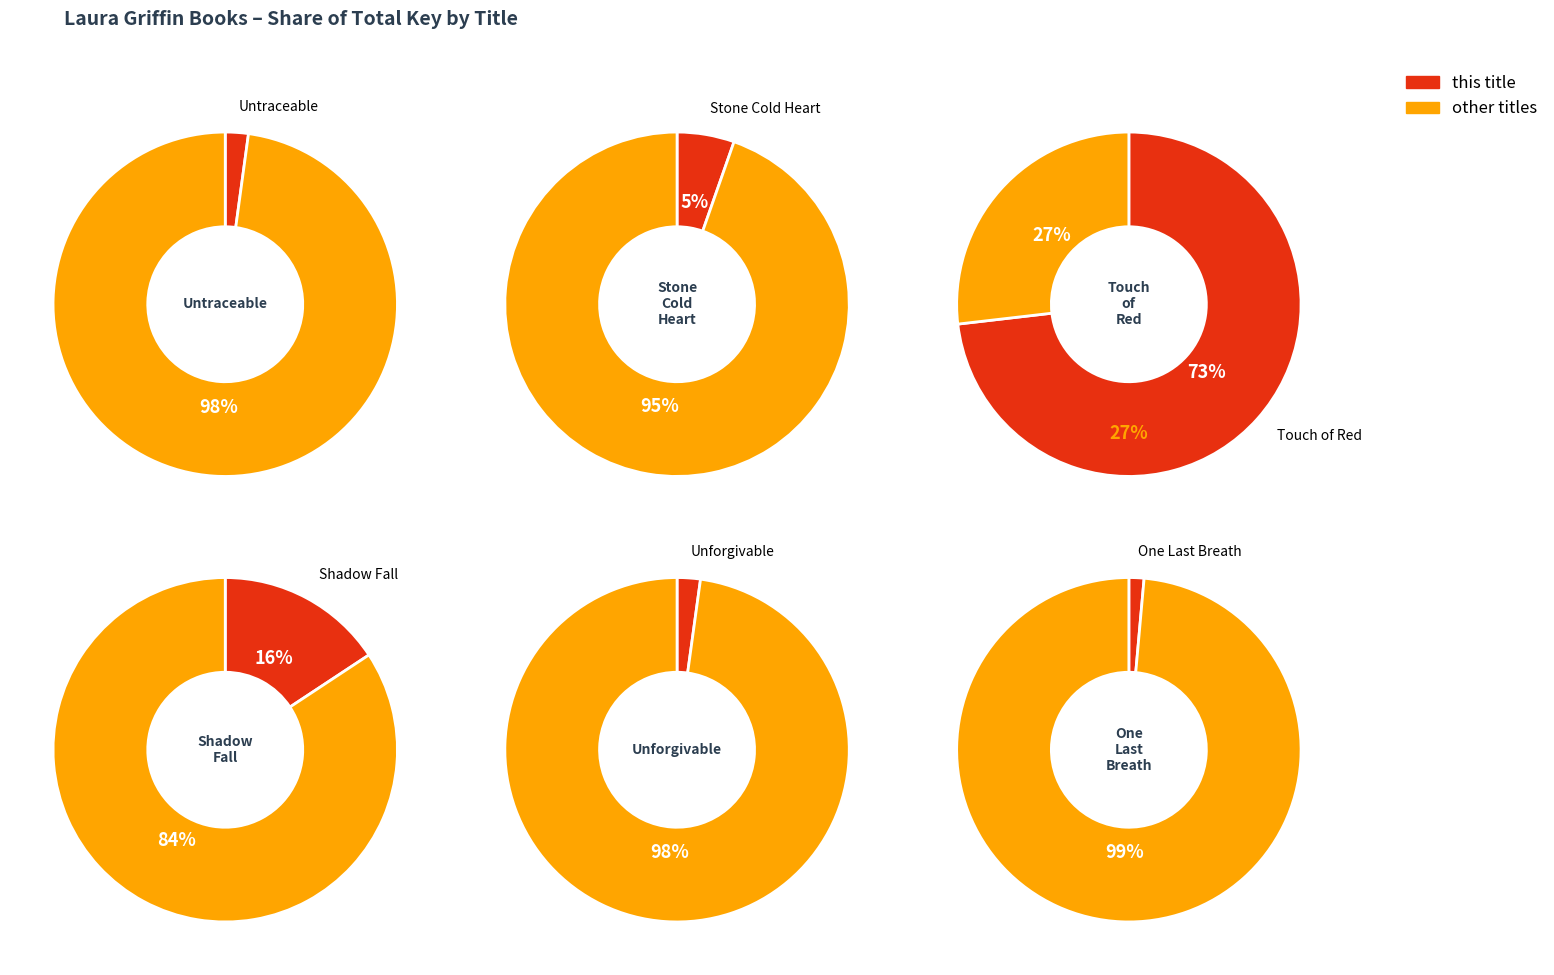

Is it true that Unforgivable is 1% of the pie?

False